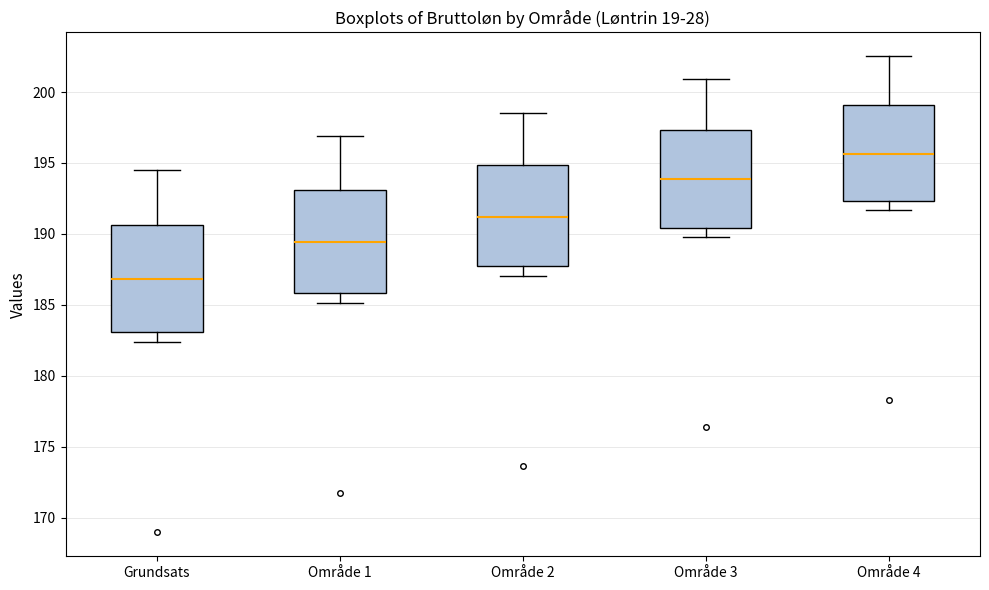

Reading left to right, transcribe this box plot: for each box, give where its median line is, the range the box spans, and where its two whiskers end, as read against the y-axis. The values are not printed on the chart, so give them approximately, as read against the axis.

Grundsats: median 187.0, box 183.0 to 190.5, whiskers 182.5 to 194.5
Område 1: median 189.5, box 186.0 to 193.0, whiskers 185.0 to 197.0
Område 2: median 191.0, box 187.5 to 195.0, whiskers 187.0 to 198.5
Område 3: median 194.0, box 190.5 to 197.5, whiskers 190.0 to 201.0
Område 4: median 195.5, box 192.5 to 199.0, whiskers 191.5 to 202.5